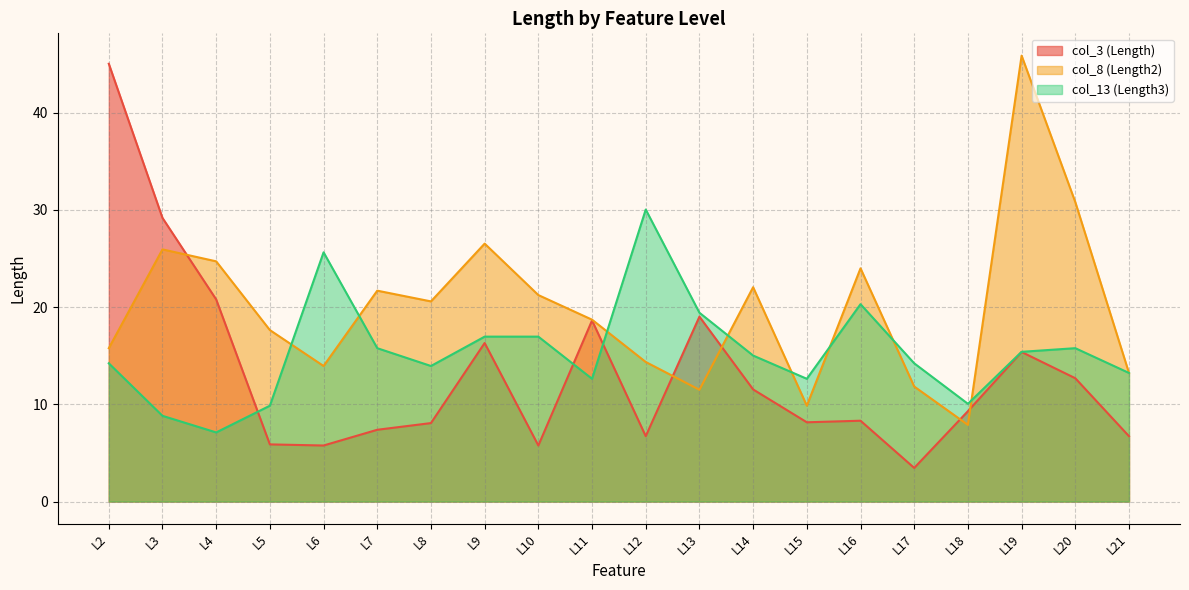

True or false: col_8 (Length2) has a value of 17.6 at L5.

True